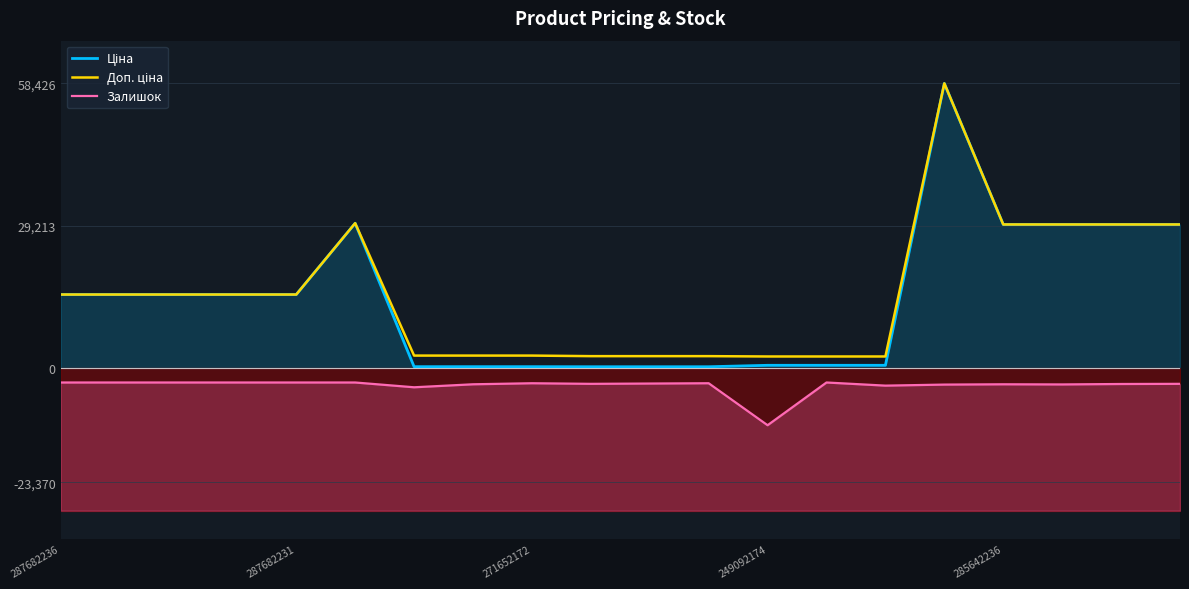

At which category does Залишок reach its first local valley?

6